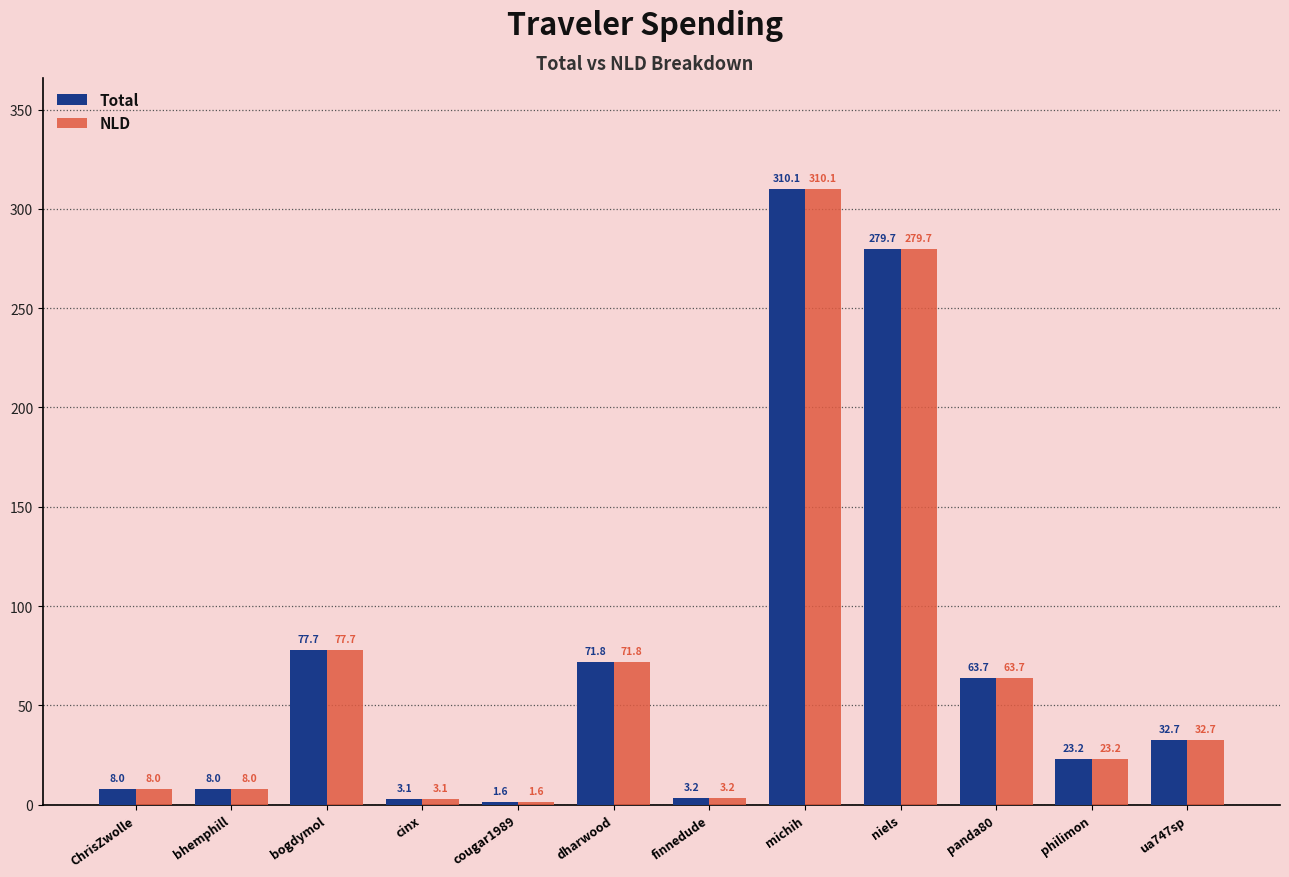

What is the sum of all NLD values?

882.9